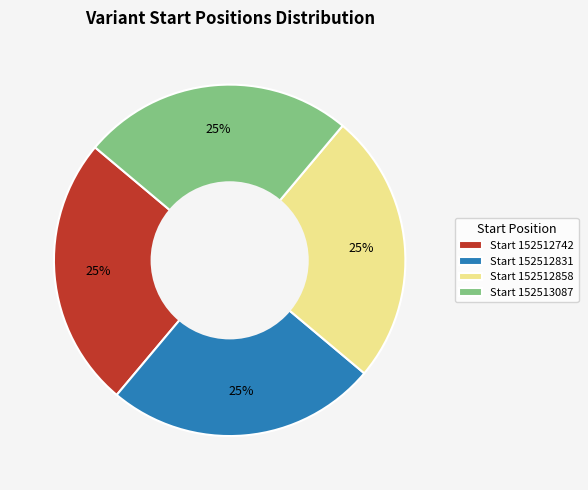

How many segments does this pie chart have?

4